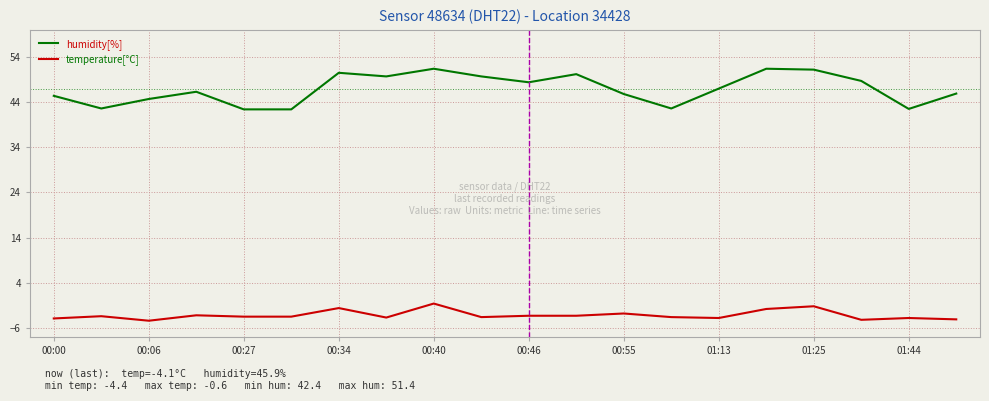

True or false: humidity[%] and temperature[°C] intersect in this chart.

False